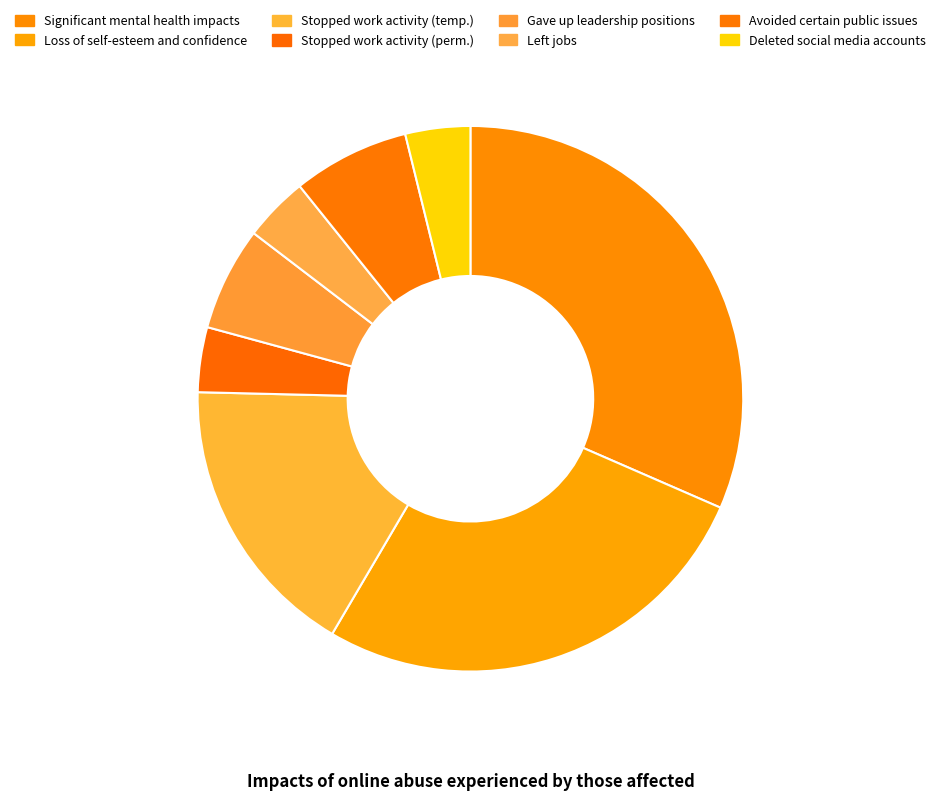

To the nearest percent, what is the difference between the largest and smallest slice percentages?

28%